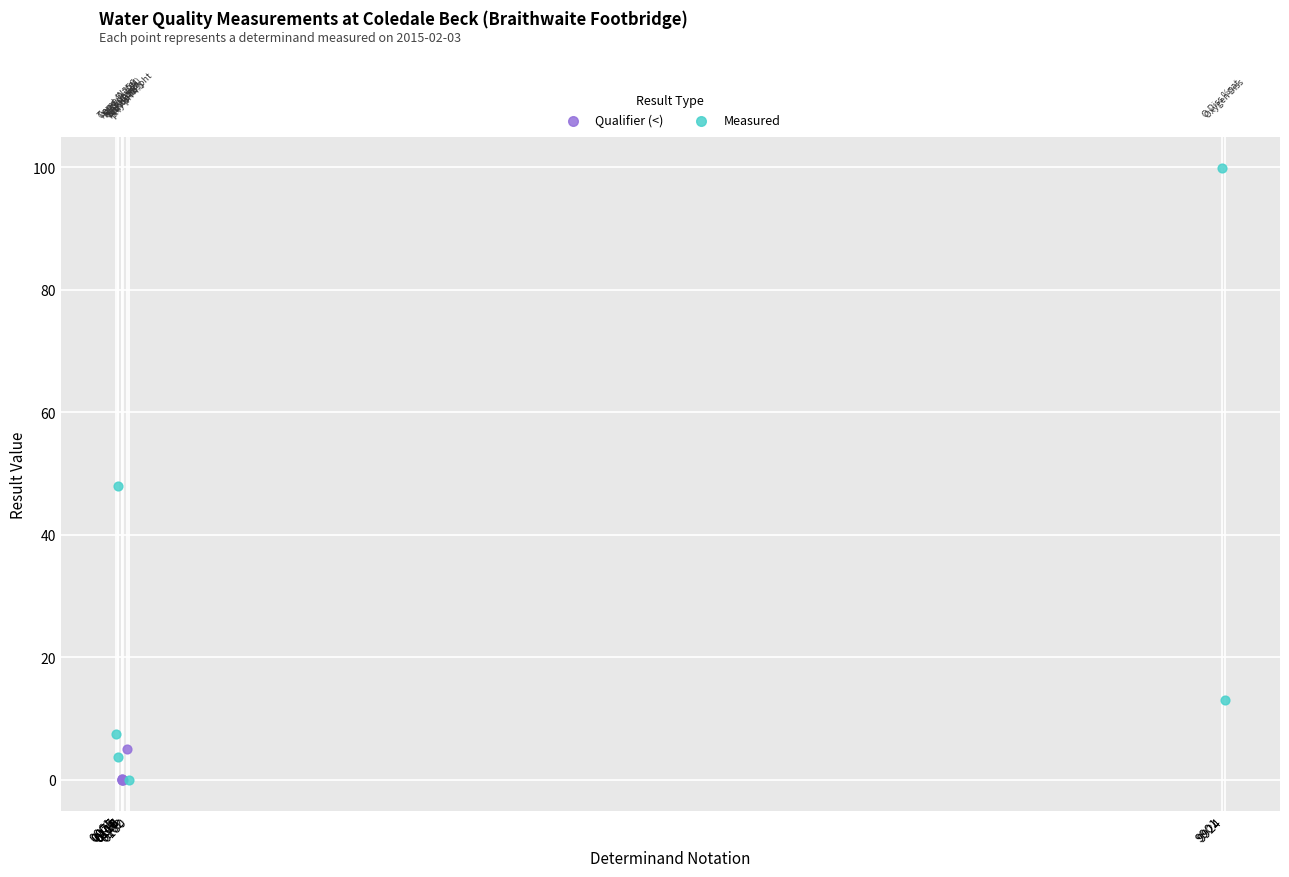

Which series reaches the maximum Y coordinate?

Measured